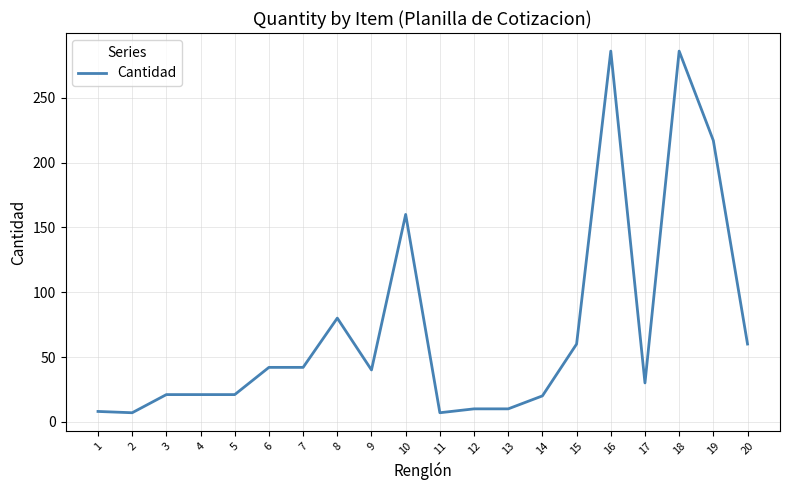

What is the difference between the maximum and minimum values?

279